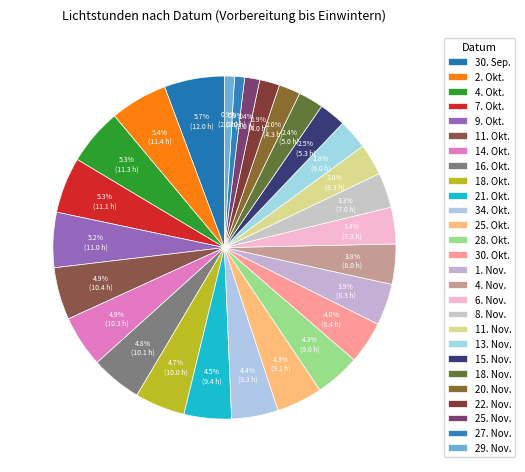

Count the number of slices in the pie.

27